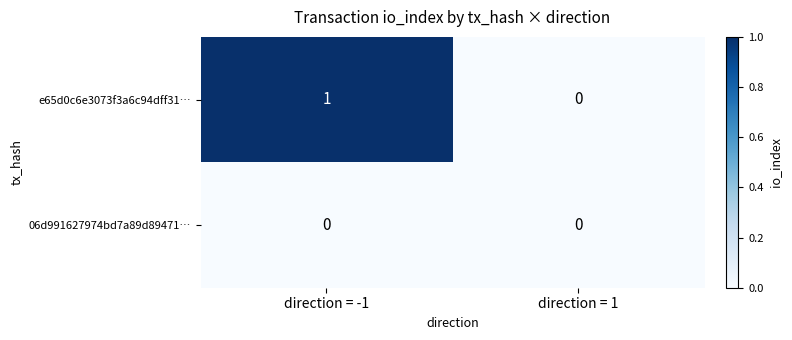

Reading left to right, list all the values displayed in this chart.

e65d0c6e3073f3a6c94dff31…: direction = -1=1	direction = 1=0
06d991627974bd7a89d89471…: direction = -1=0	direction = 1=0